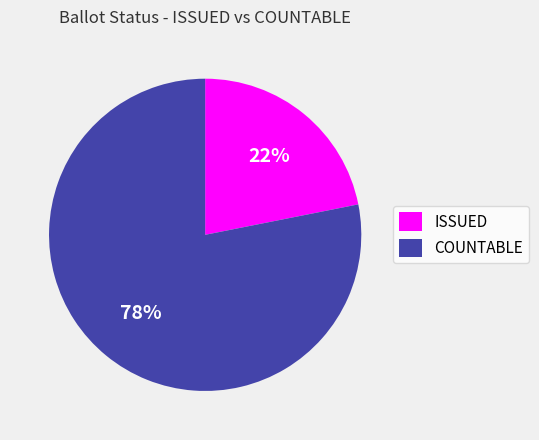

Combined, do COUNTABLE and ISSUED account for over 50%?

Yes